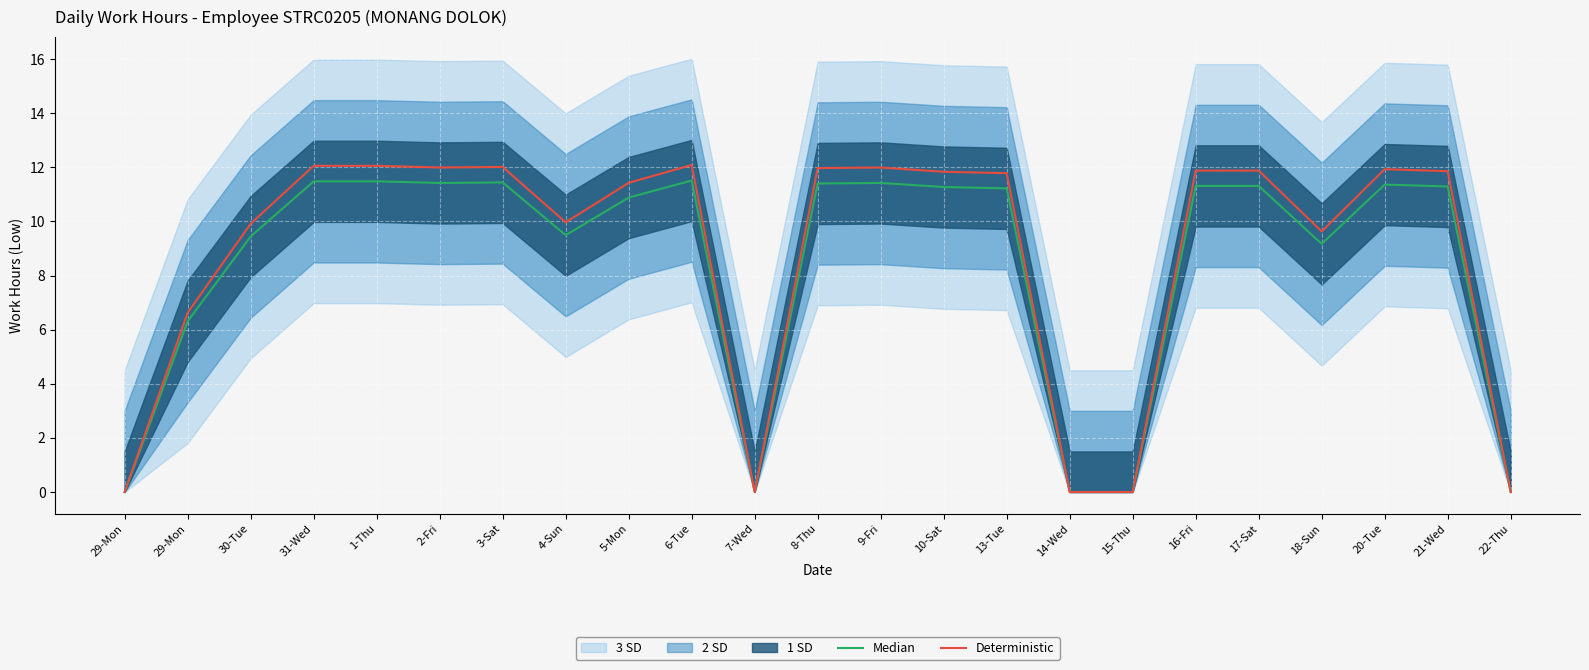

Reading left to right, list all the values displayed in this chart.

Median: 29-Mon=0.0	29-Mon=6.3	30-Tue=9.4	31-Wed=11.5	1-Thu=11.5	2-Fri=11.4	3-Sat=11.4	4-Sun=9.5	5-Mon=10.9	6-Tue=11.5	7-Wed=0.0	8-Thu=11.4	9-Fri=11.4	10-Sat=11.3	13-Tue=11.2	14-Wed=0.0	15-Thu=0.0	16-Fri=11.3	17-Sat=11.3	18-Sun=9.2	20-Tue=11.4	21-Wed=11.3	22-Thu=0.0
Deterministic: 29-Mon=0.0	29-Mon=6.6	30-Tue=9.9	31-Wed=12.1	1-Thu=12.1	2-Fri=12.0	3-Sat=12.0	4-Sun=10.0	5-Mon=11.4	6-Tue=12.1	7-Wed=0.0	8-Thu=12.0	9-Fri=12.0	10-Sat=11.8	13-Tue=11.8	14-Wed=0.0	15-Thu=0.0	16-Fri=11.9	17-Sat=11.9	18-Sun=9.6	20-Tue=11.9	21-Wed=11.9	22-Thu=0.0